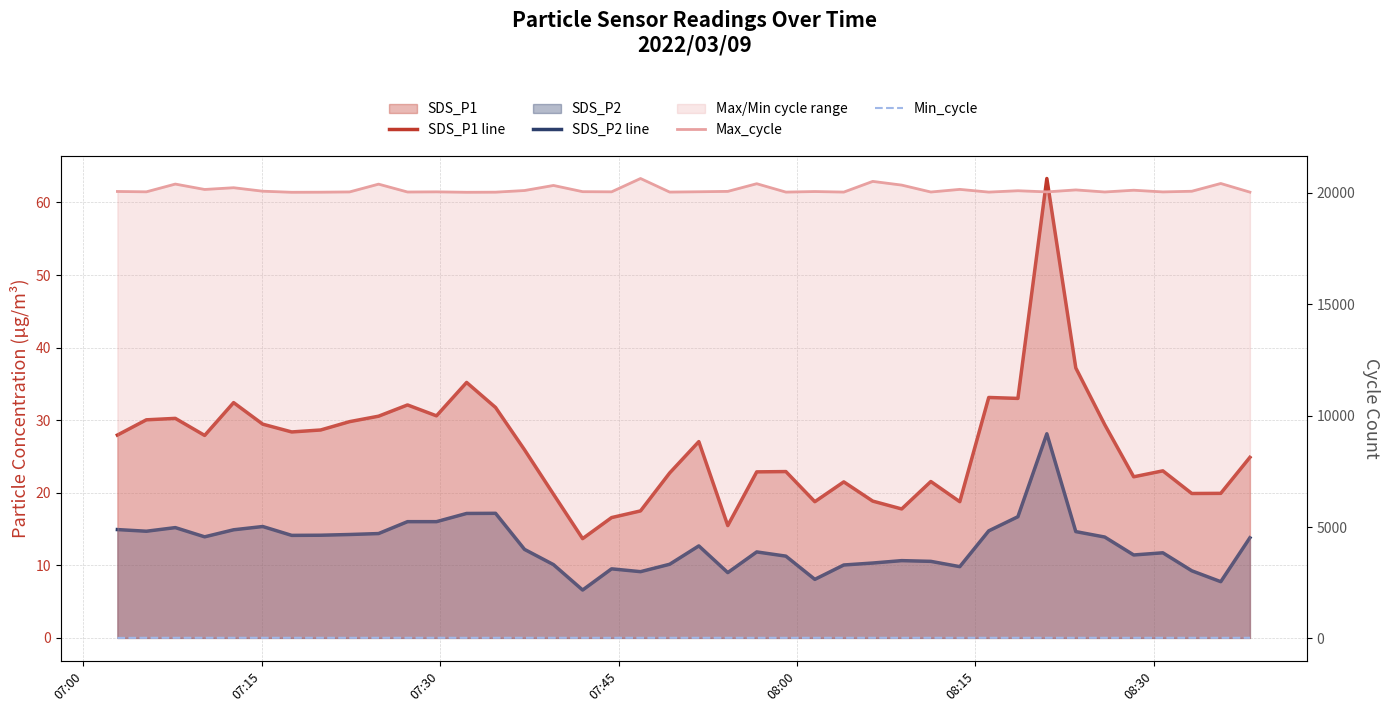

What is the value of the Max_cycle point at the 1st from the left?

20055.0